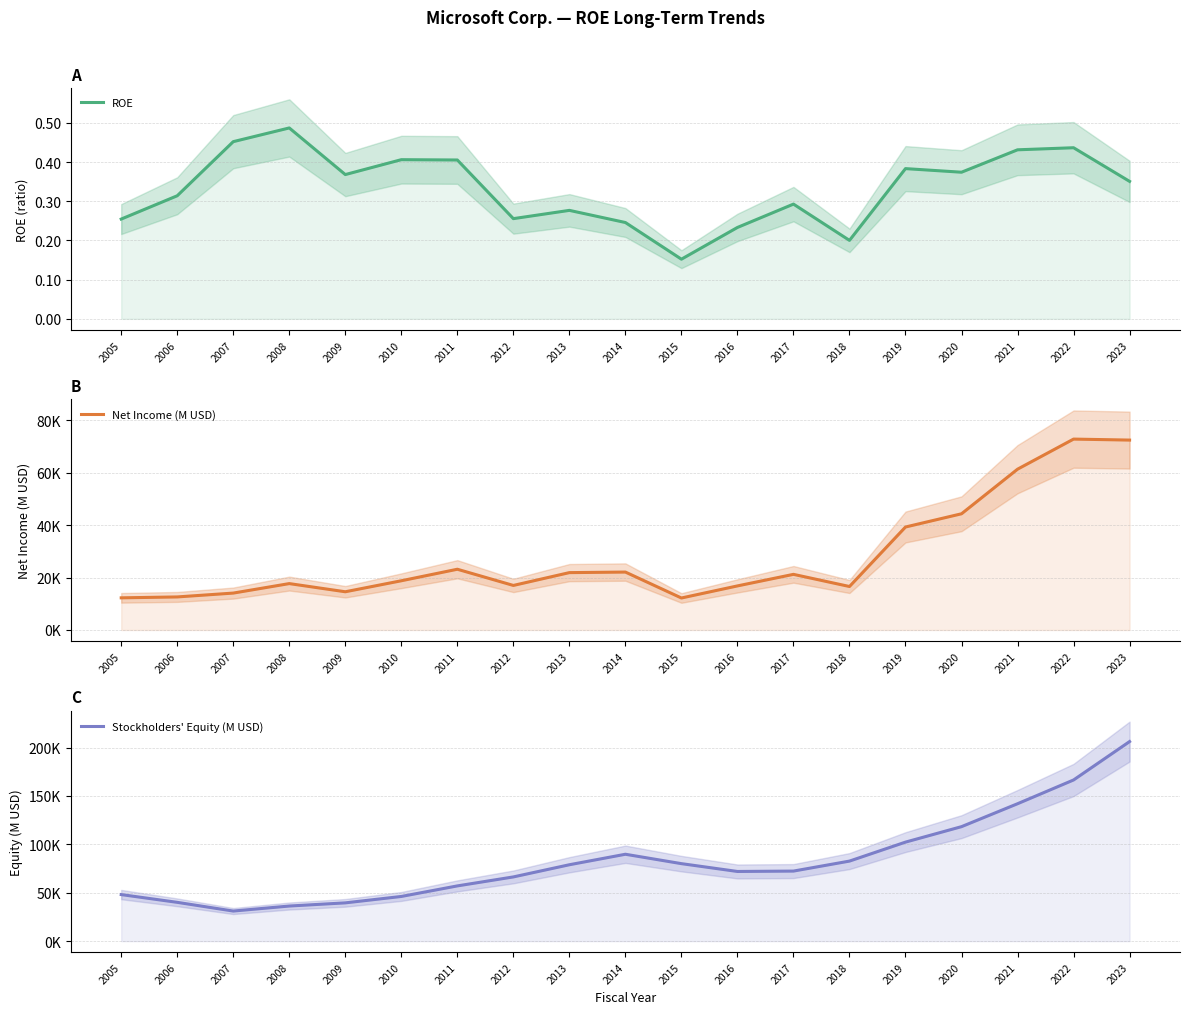

Which series has the largest range (max minus min)?

Stockholders' Equity (M USD)